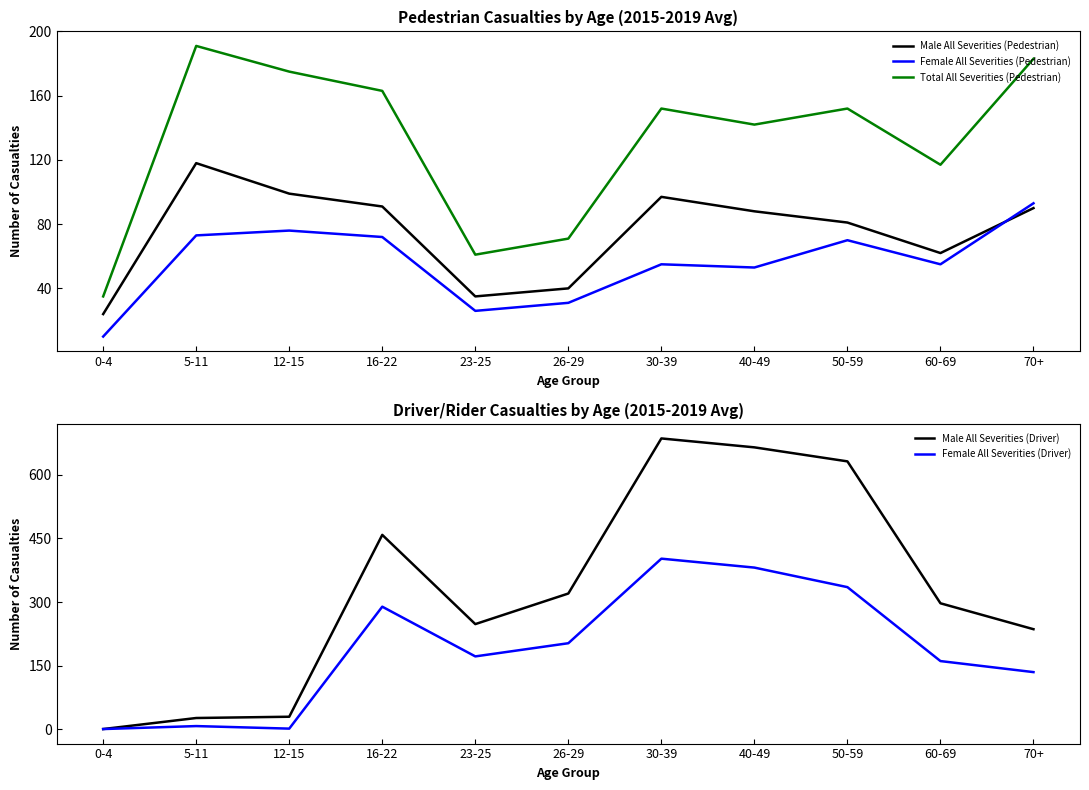

The Female All Severities (Driver) series shows 203 at 26-29. True or false?

True